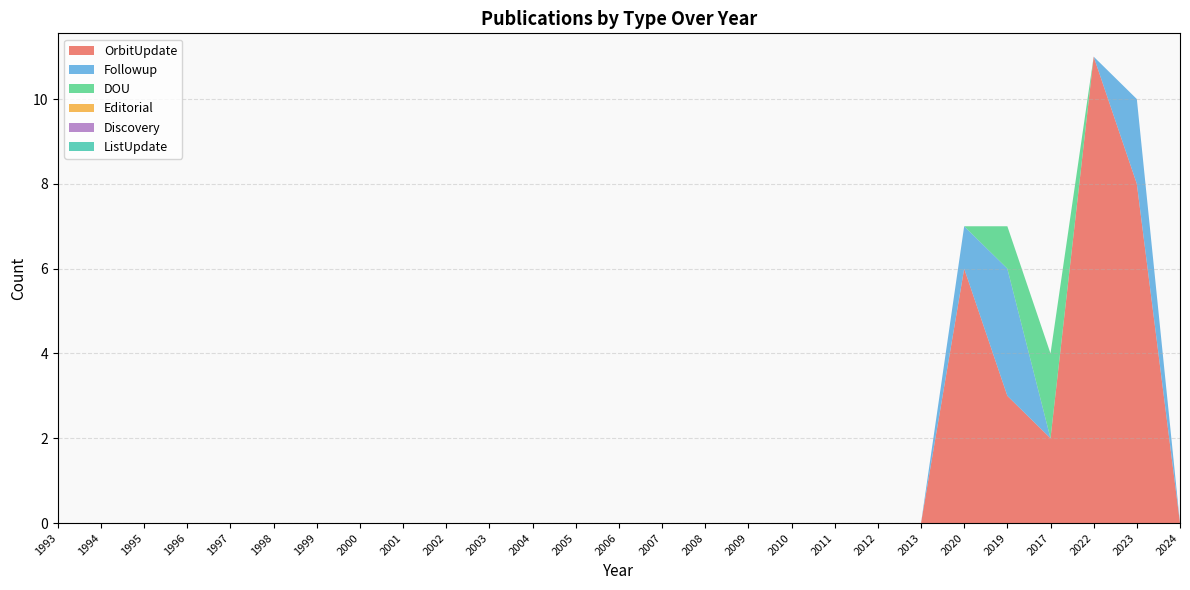

Reading right to left, extract all data points from this chart.

OrbitUpdate: 0	8	11	2	3	6	0	0	0	0	0	0	0	0	0	0	0	0	0	0	0	0	0	0	0	0	0
Followup: 0	2	0	0	3	1	0	0	0	0	0	0	0	0	0	0	0	0	0	0	0	0	0	0	0	0	0
DOU: 0	0	0	2	1	0	0	0	0	0	0	0	0	0	0	0	0	0	0	0	0	0	0	0	0	0	0
Editorial: 0	0	0	0	0	0	0	0	0	0	0	0	0	0	0	0	0	0	0	0	0	0	0	0	0	0	0
Discovery: 0	0	0	0	0	0	0	0	0	0	0	0	0	0	0	0	0	0	0	0	0	0	0	0	0	0	0
ListUpdate: 0	0	0	0	0	0	0	0	0	0	0	0	0	0	0	0	0	0	0	0	0	0	0	0	0	0	0